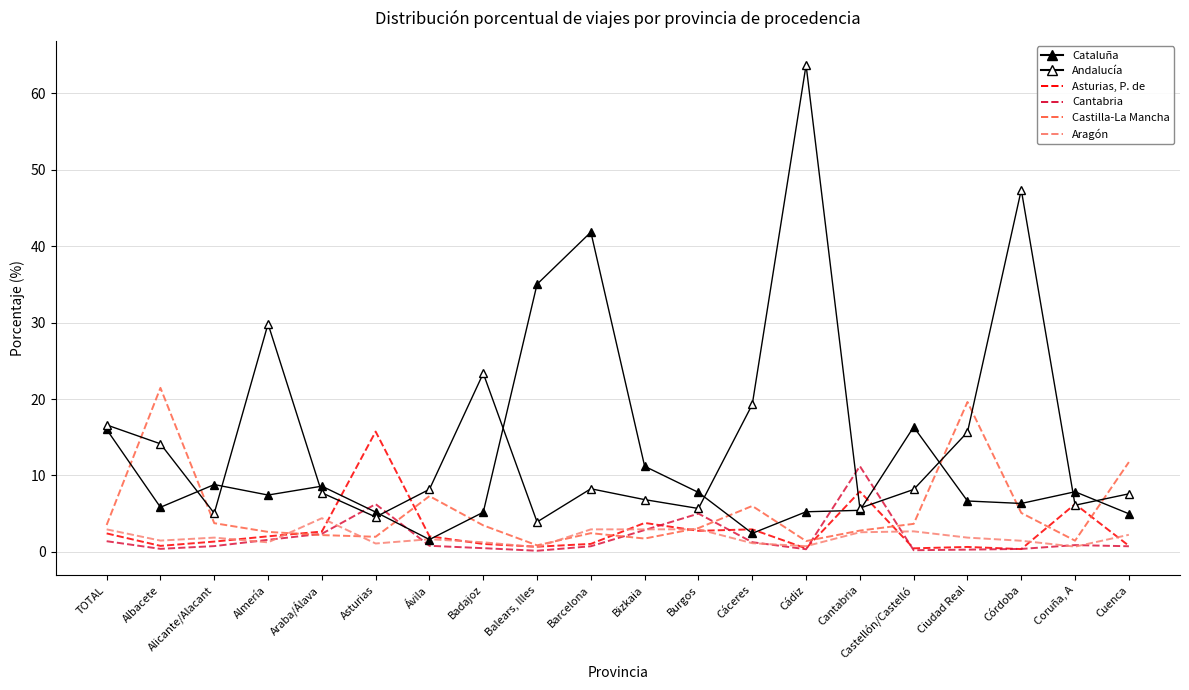

What is the average value of the Asturias, P. de series?

2.8